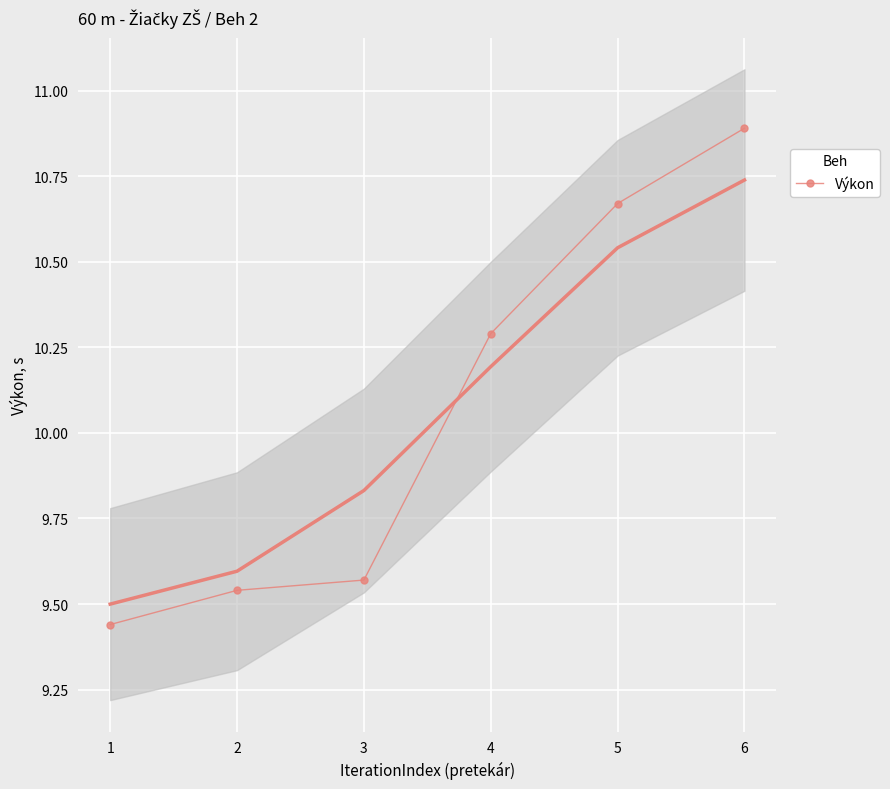

How many distinct data groups are displayed?

1